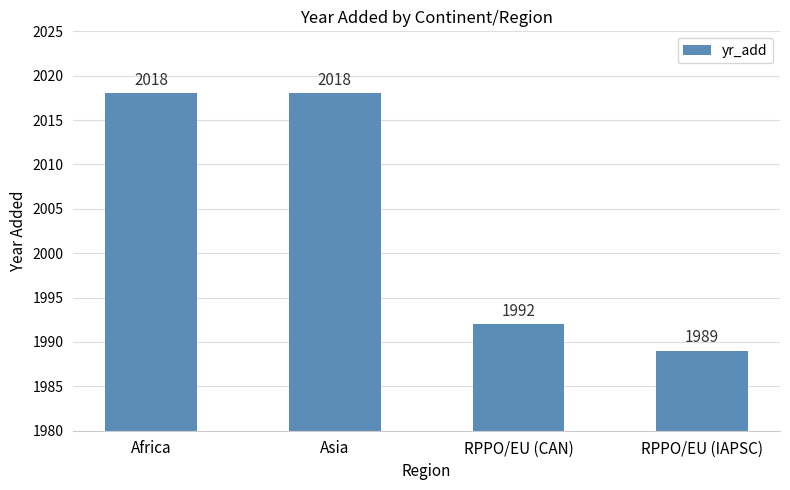

What is the smallest value displayed?

1989